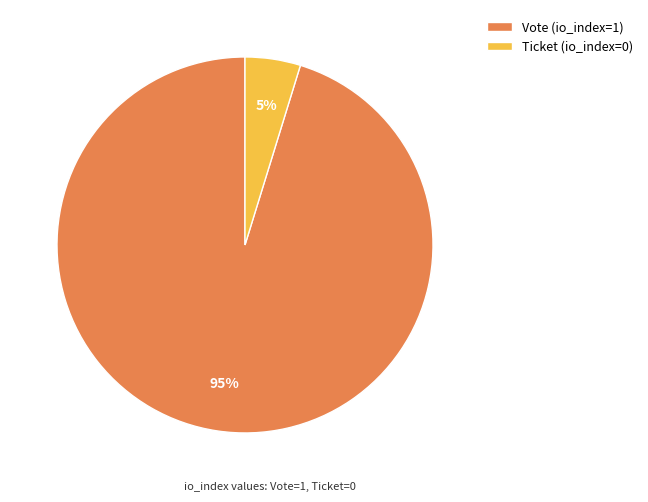

What is the smallest slice in the pie chart?

Ticket (io_index=0)